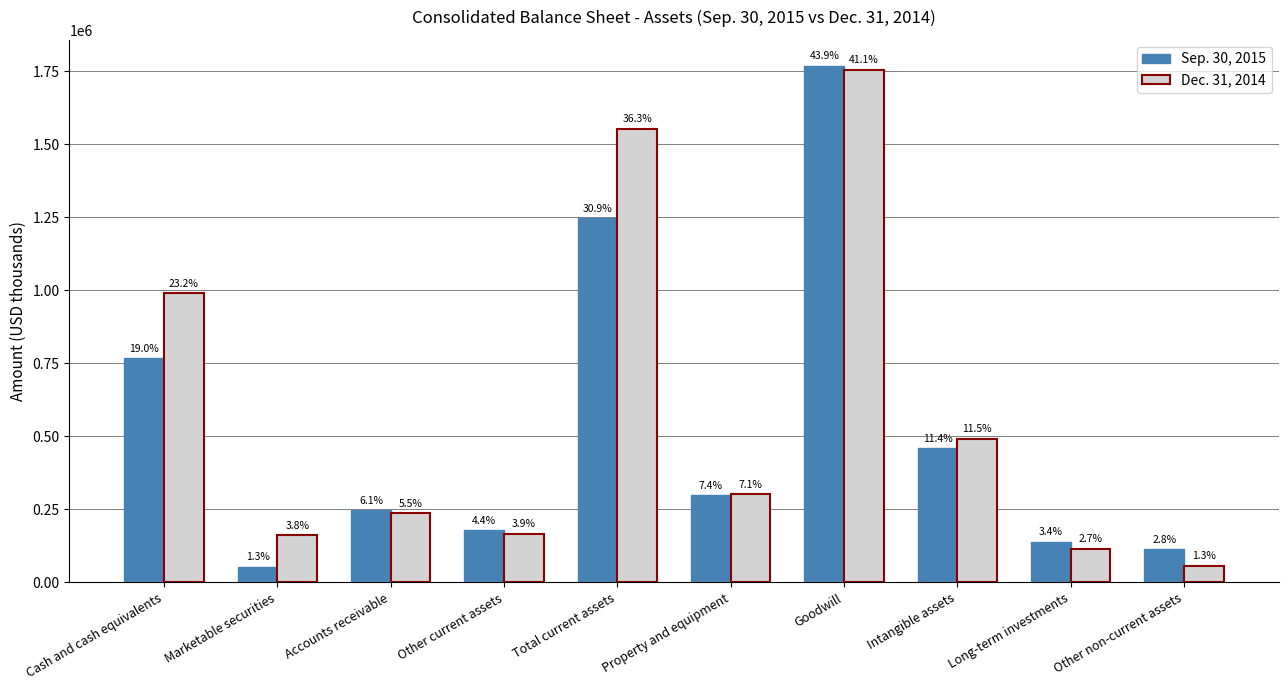

Rank the series by their average value, from highest to lowest.

Dec. 31, 2014, Sep. 30, 2015